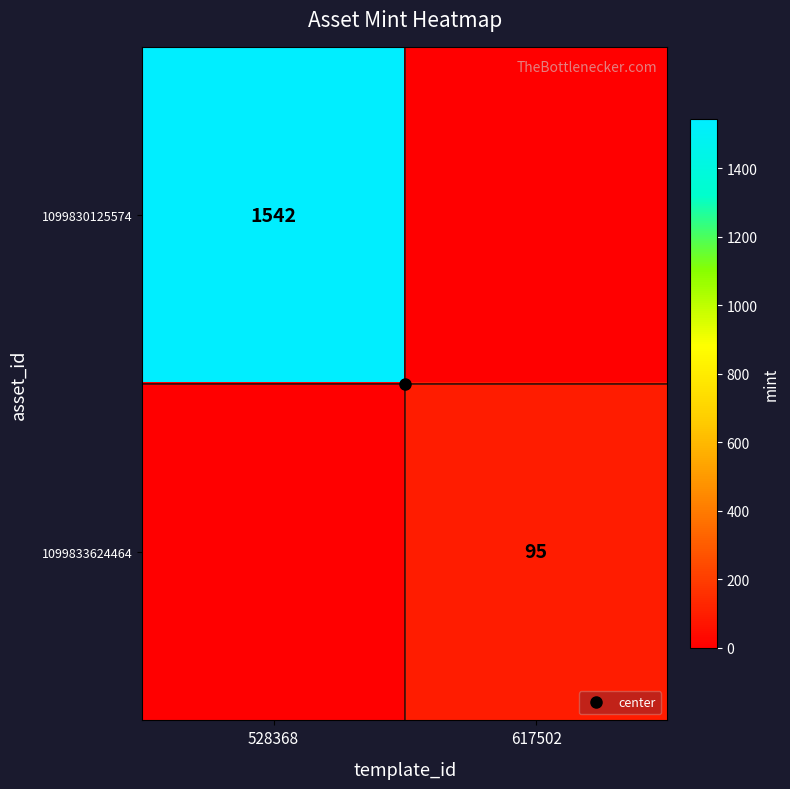

List the labels in order of 1099833624464 value, smallest first.

528368, 617502